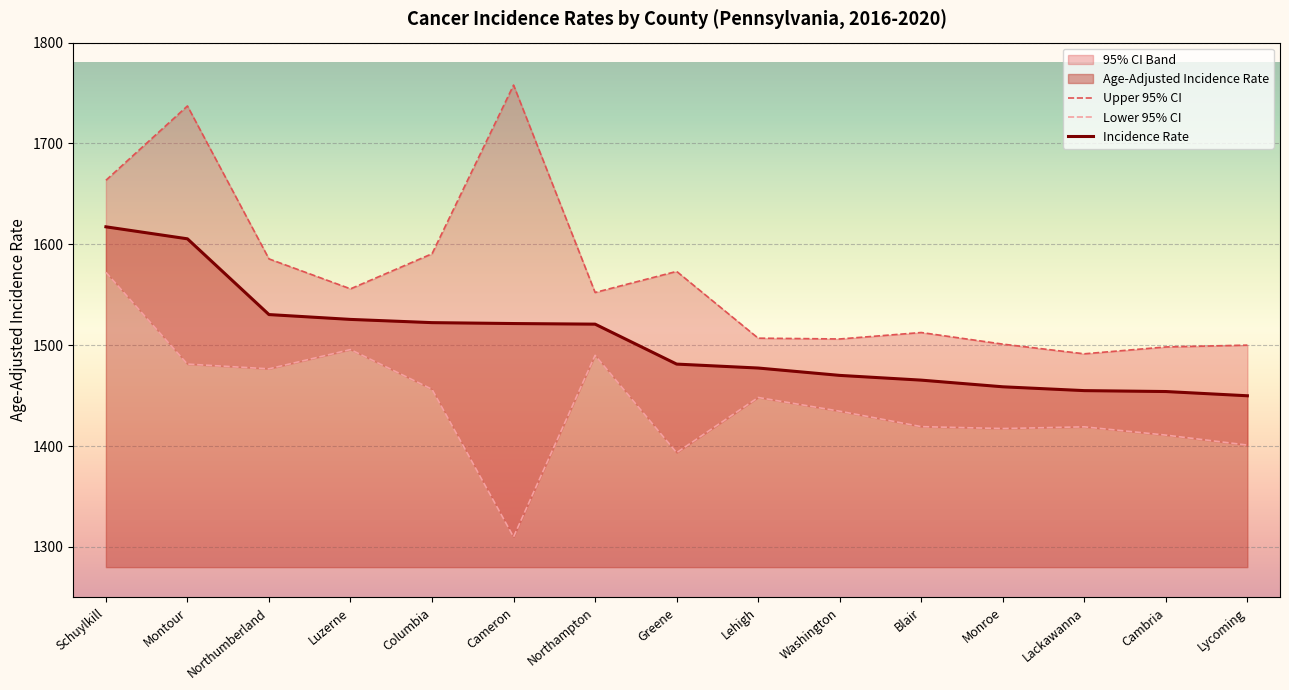

At which category is the sum across all series the highest?

Schuylkill